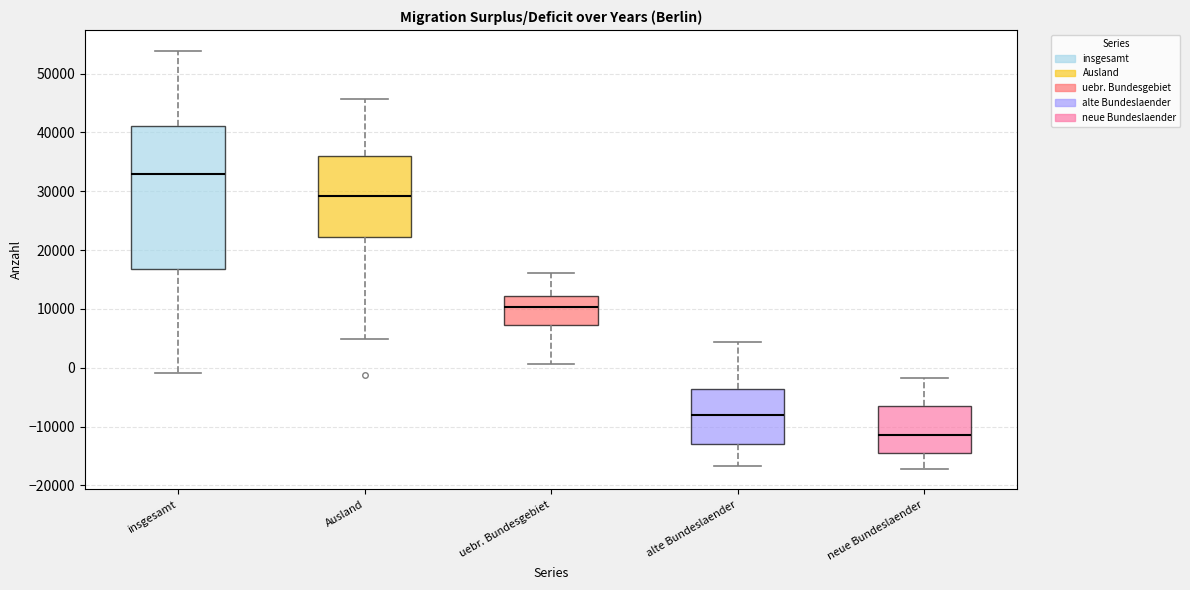

Which box has the lowest median line?

neue Bundeslaender